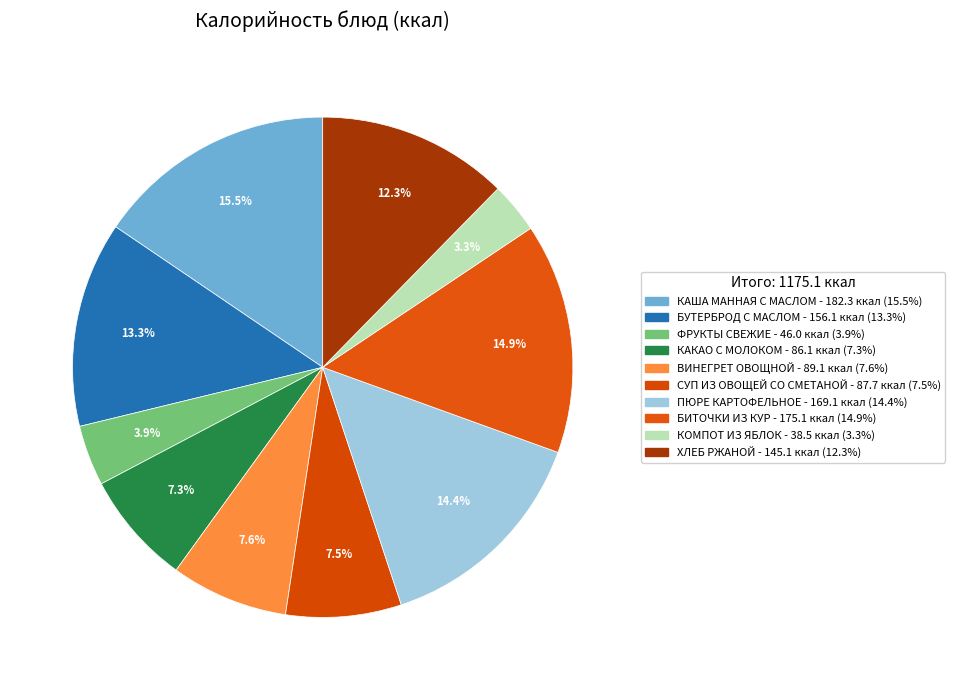

How many slices are in this pie chart?

10